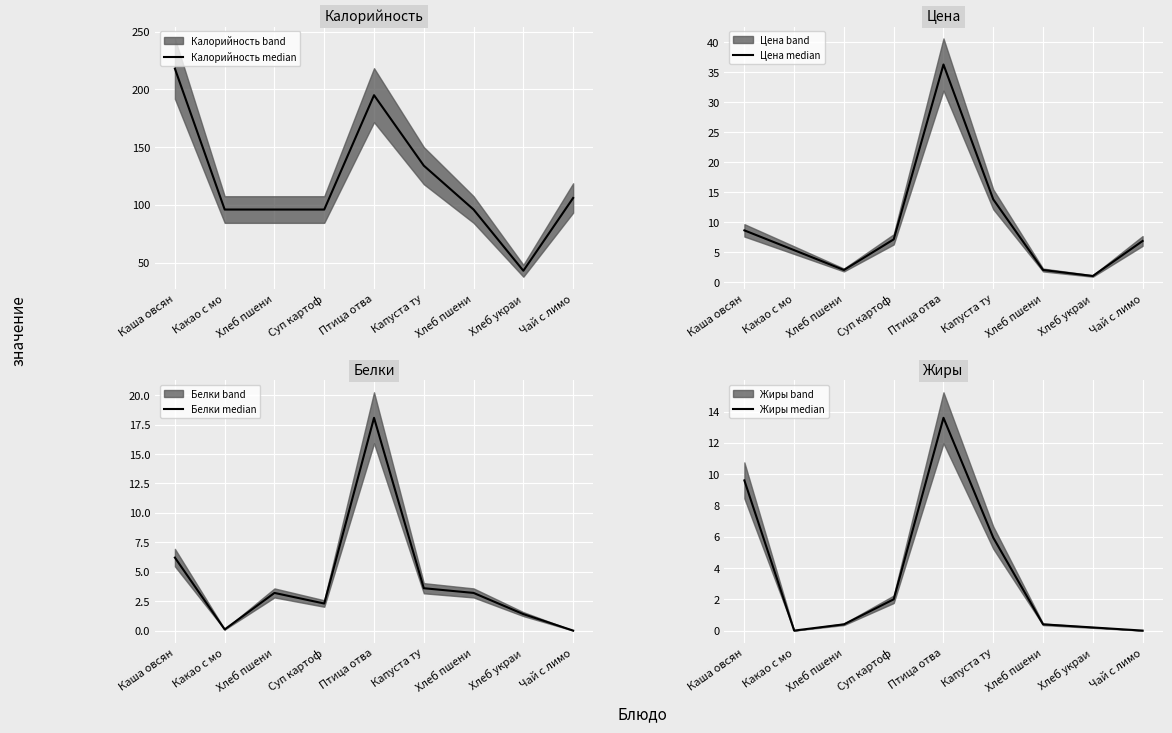

In Калорийность median, how many points are higher than both neighbors (excluding endpoints)?

1